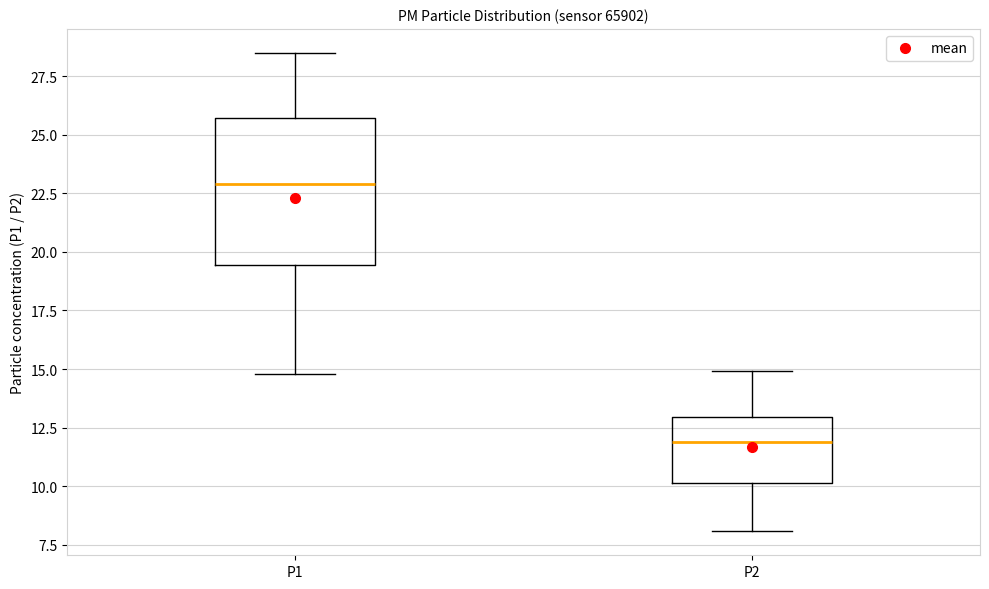

Which box's median line is the highest?

P1